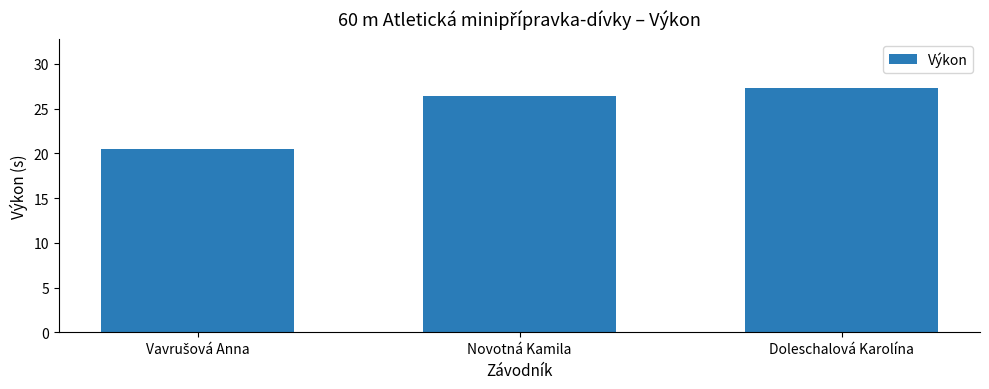

What is the change in value from Novotná Kamila to Doleschalová Karolína?

+0.9